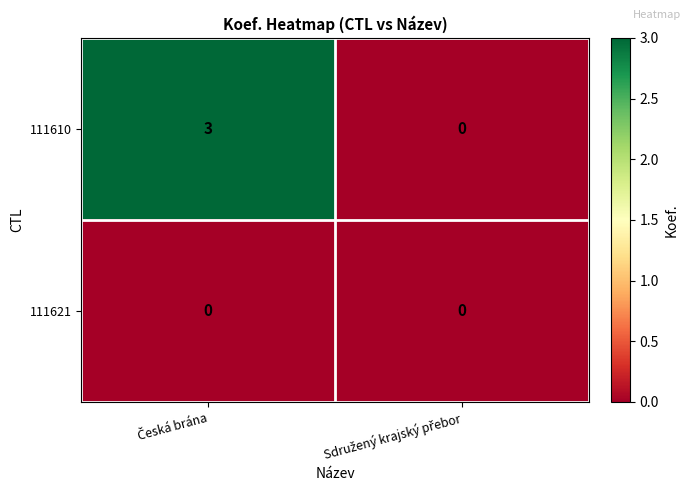

Rank the series by their average value, from lowest to highest.

111621, 111610